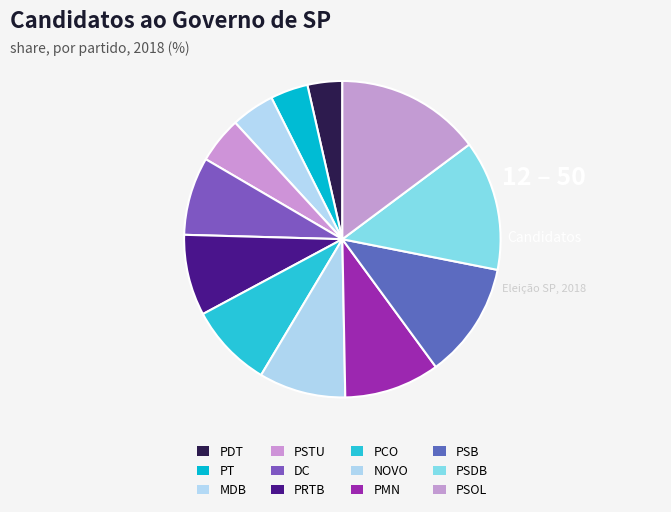

How many slices are in this pie chart?

12